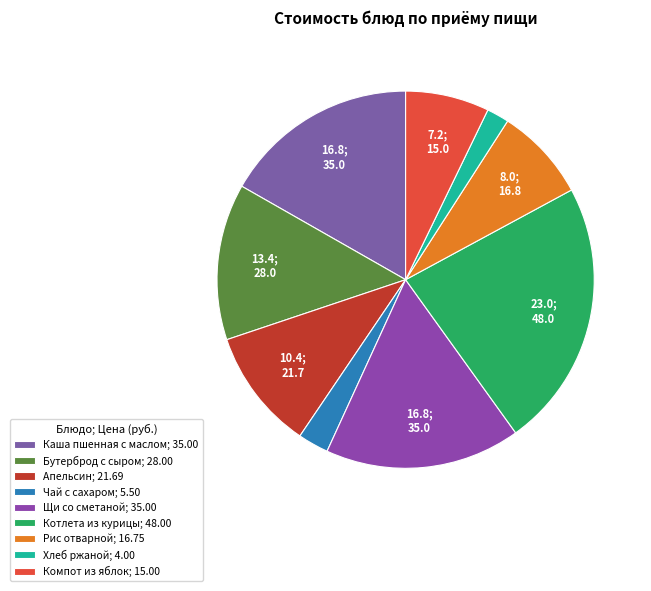

Is Чай с сахаром the majority of the pie?

No